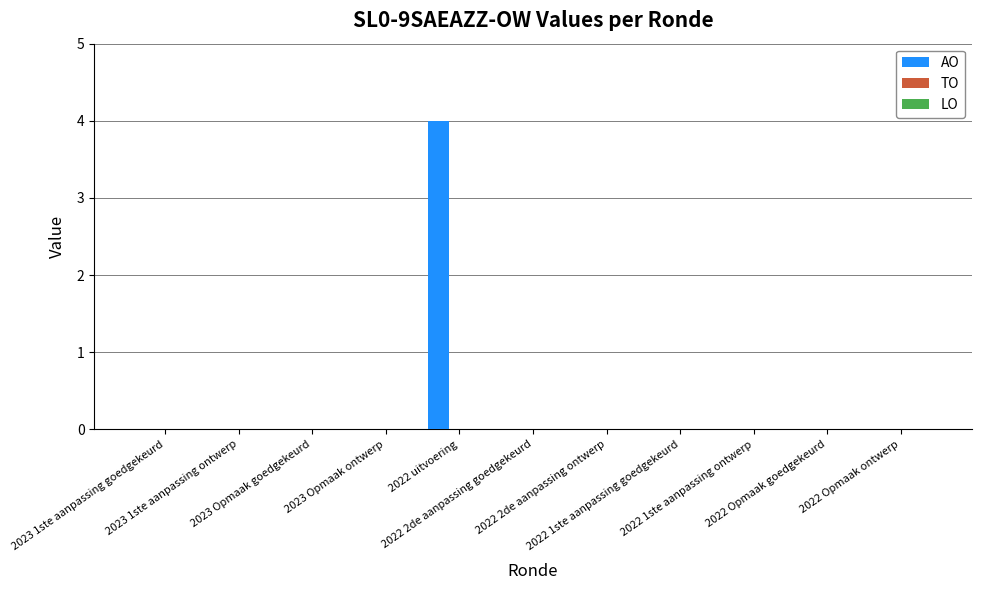

What is the maximum value shown in the chart?

4